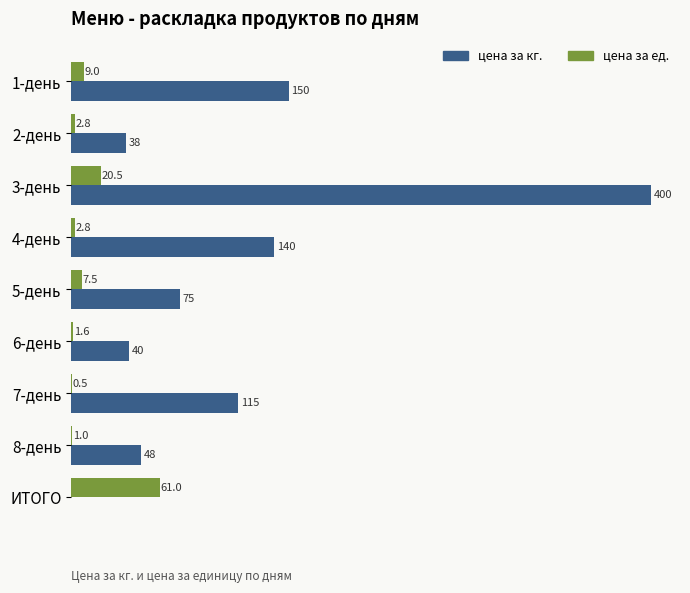

Which series has the largest total across all categories?

цена за кг.